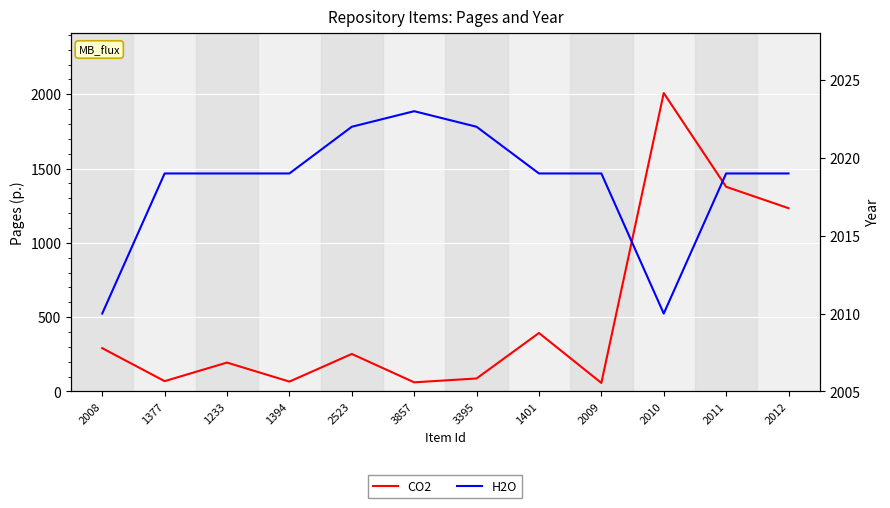

How many values in the CO2 series exceed 252?

5